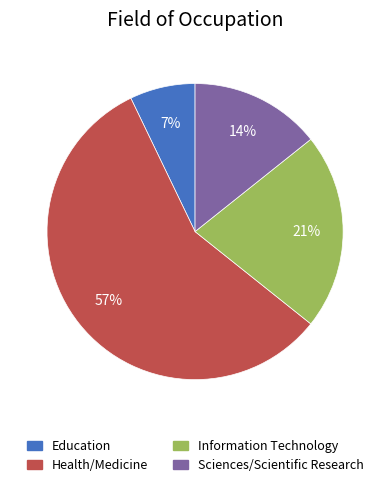

To the nearest percent, what is the average slice percentage?

25%